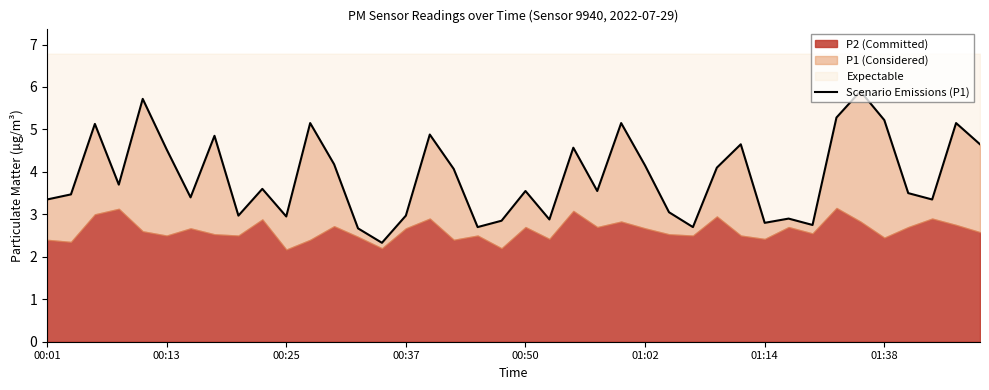

How many data points does each series have?

40